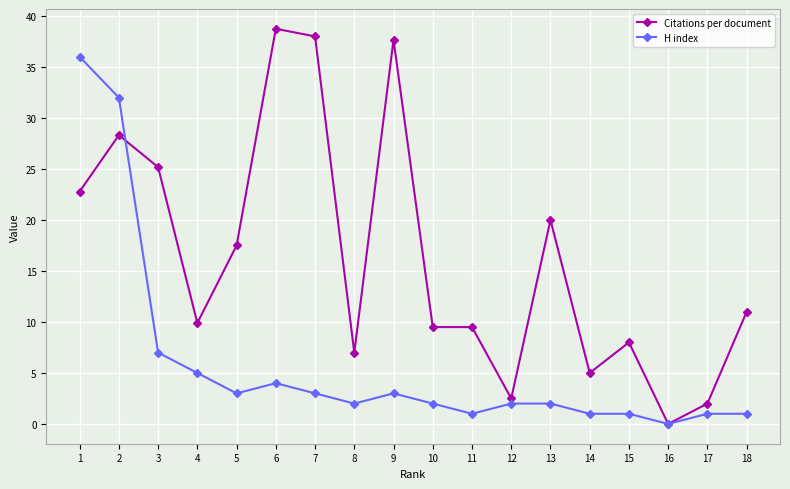

Reading left to right, extract all data points from this chart.

Citations per document: 1=22.8	2=28.3	3=25.2	4=9.9	5=17.5	6=38.8	7=38.0	8=7.0	9=37.7	10=9.5	11=9.5	12=2.5	13=20.0	14=5.0	15=8.0	16=0.0	17=2.0	18=11.0
H index: 1=36.0	2=32.0	3=7.0	4=5.0	5=3.0	6=4.0	7=3.0	8=2.0	9=3.0	10=2.0	11=1.0	12=2.0	13=2.0	14=1.0	15=1.0	16=0.0	17=1.0	18=1.0